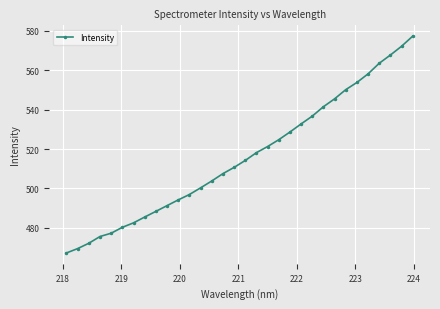

What is the value of the 26th point from the left?

550.1